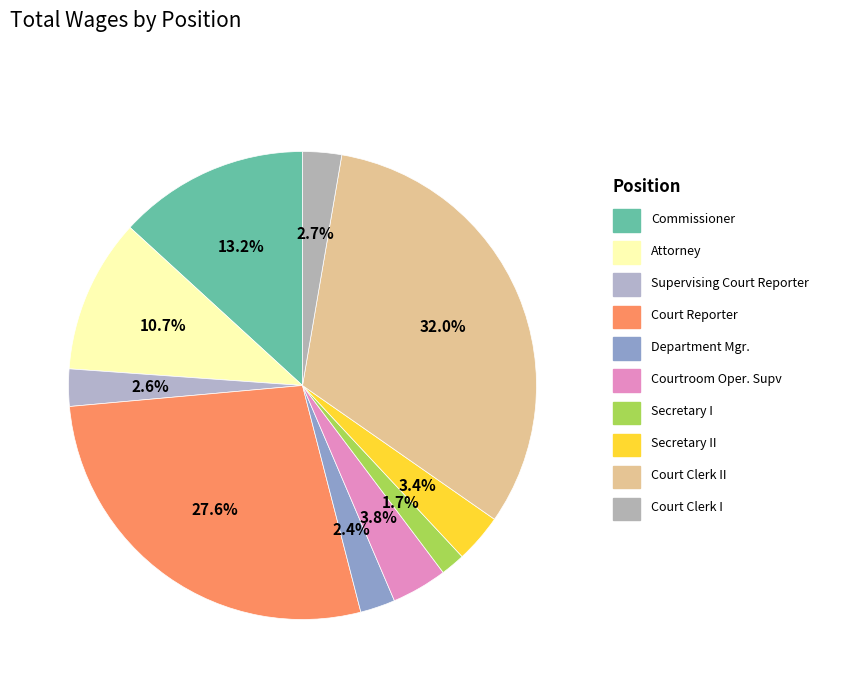

How many slices are in this pie chart?

10